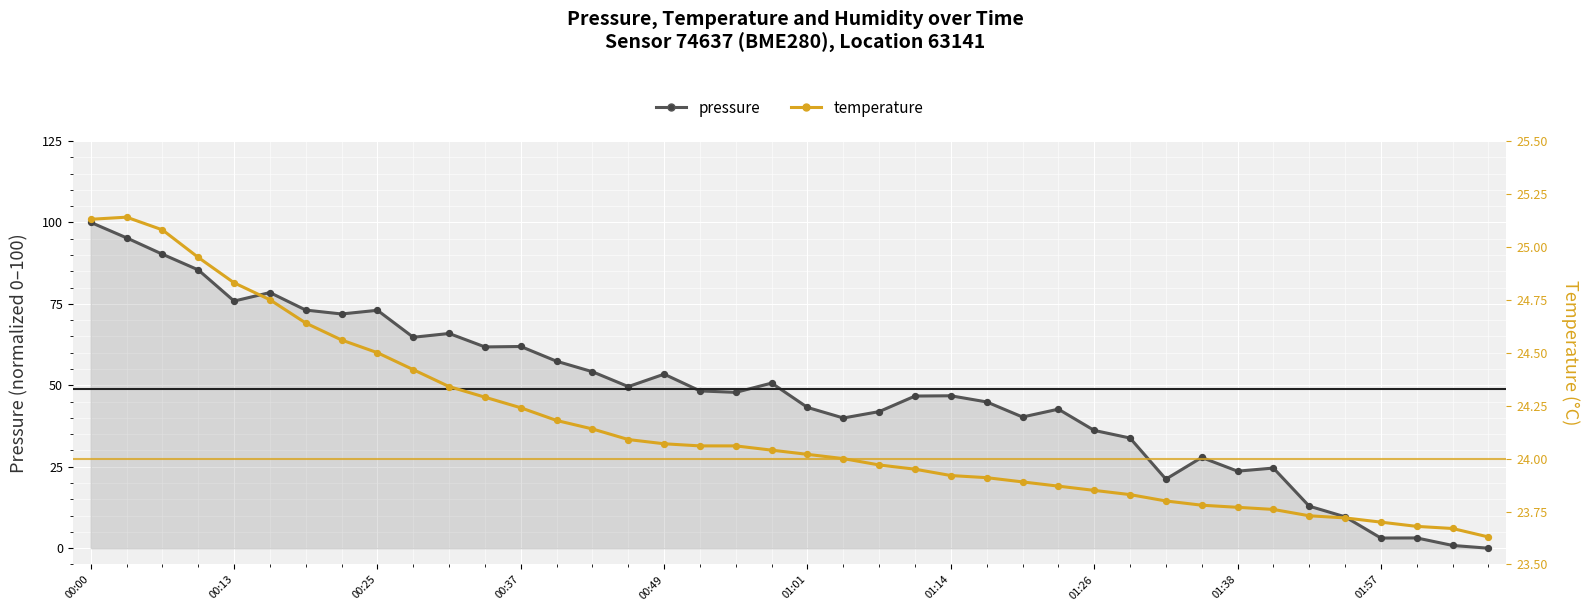

Is the value of temperature at 01:14 greater than the value of pressure at 11?

No